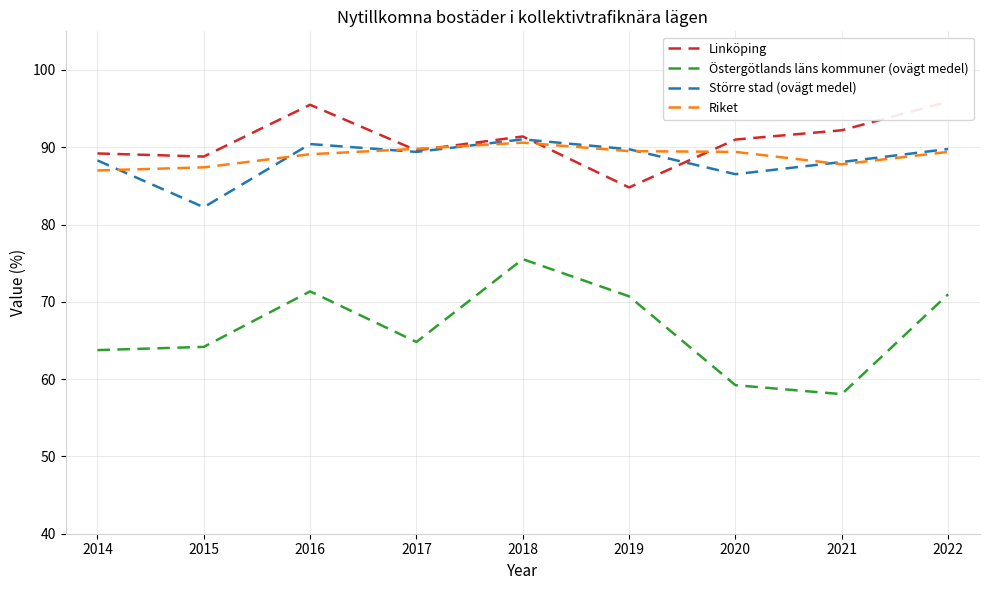

List the labels in order of Östergötlands läns kommuner (ovägt medel) value, smallest first.

2021, 2020, 2014, 2015, 2017, 2019, 2022, 2016, 2018